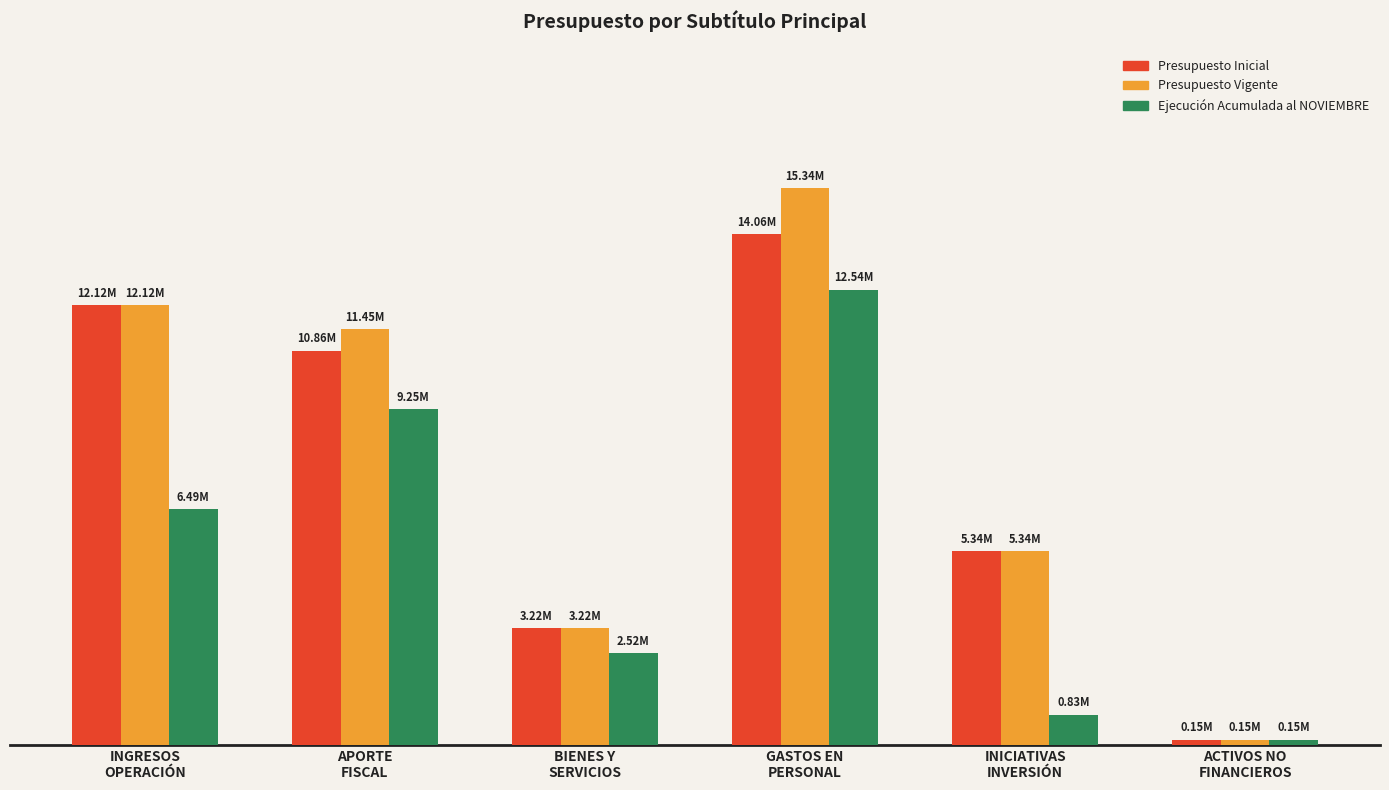

Reading left to right, transcribe all the data shown in this chart.

Presupuesto Inicial: 12115464	10864534	3218625	14061896	5338518	147204
Presupuesto Vigente: 12115464	11448836	3218625	15340818	5338518	147204
Ejecución Acumulada al NOVIEMBRE: 6492440	9248867	2524255	12538319	829352	146583